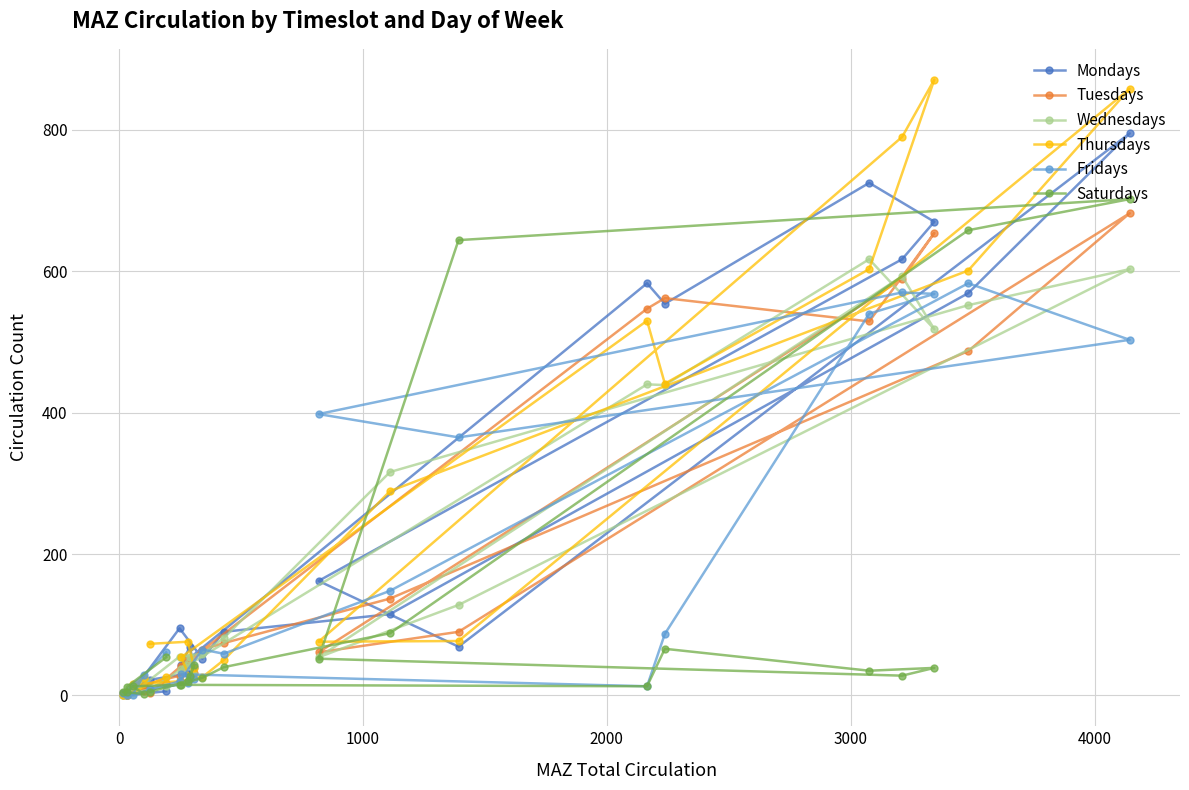

What is the average value of the Tuesdays series?

196